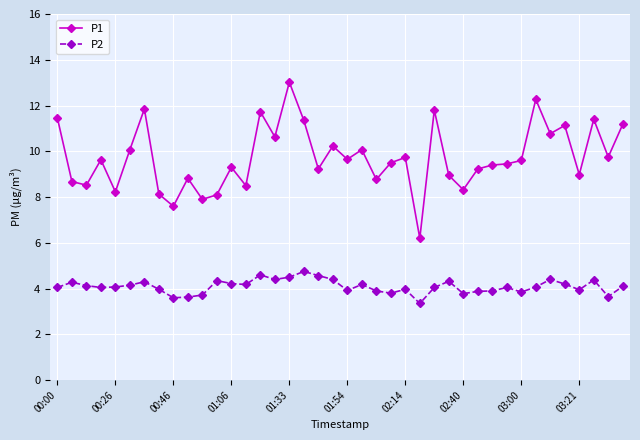

True or false: P1 and P2 intersect in this chart.

False